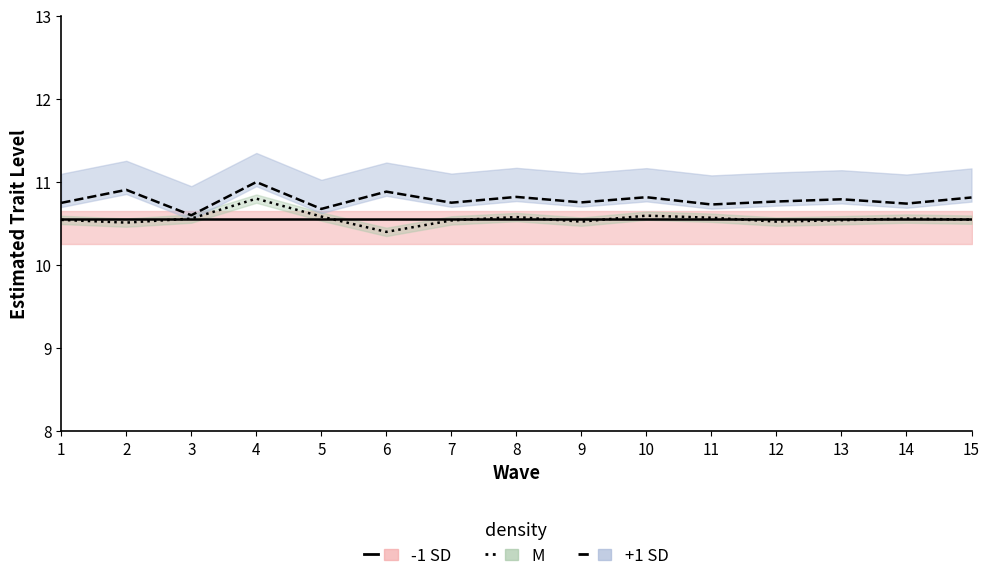

List the series in order of their peak value, lowest first.

-1 SD line, M line, +1 SD line